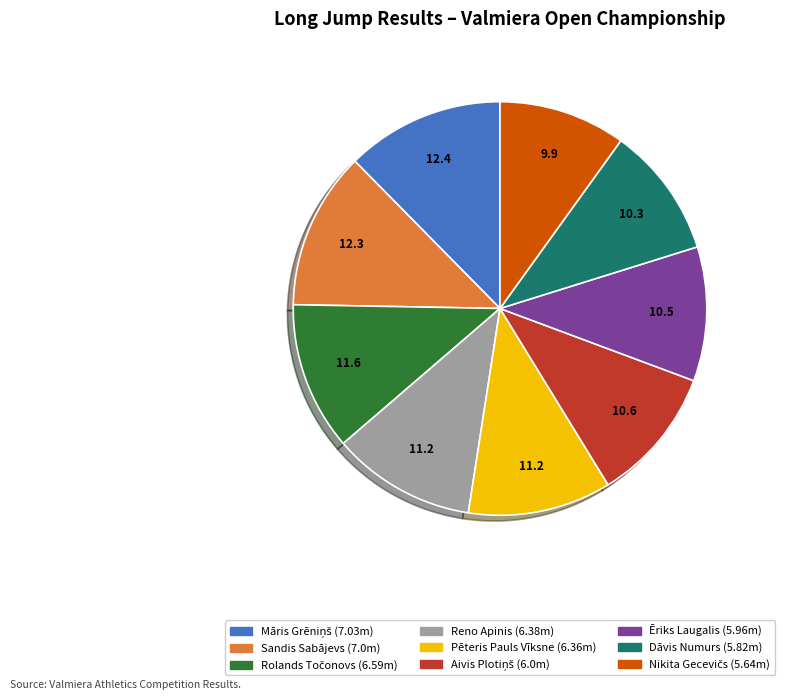

The Ēriks Laugalis slice represents 10% of the pie. True or false?

True